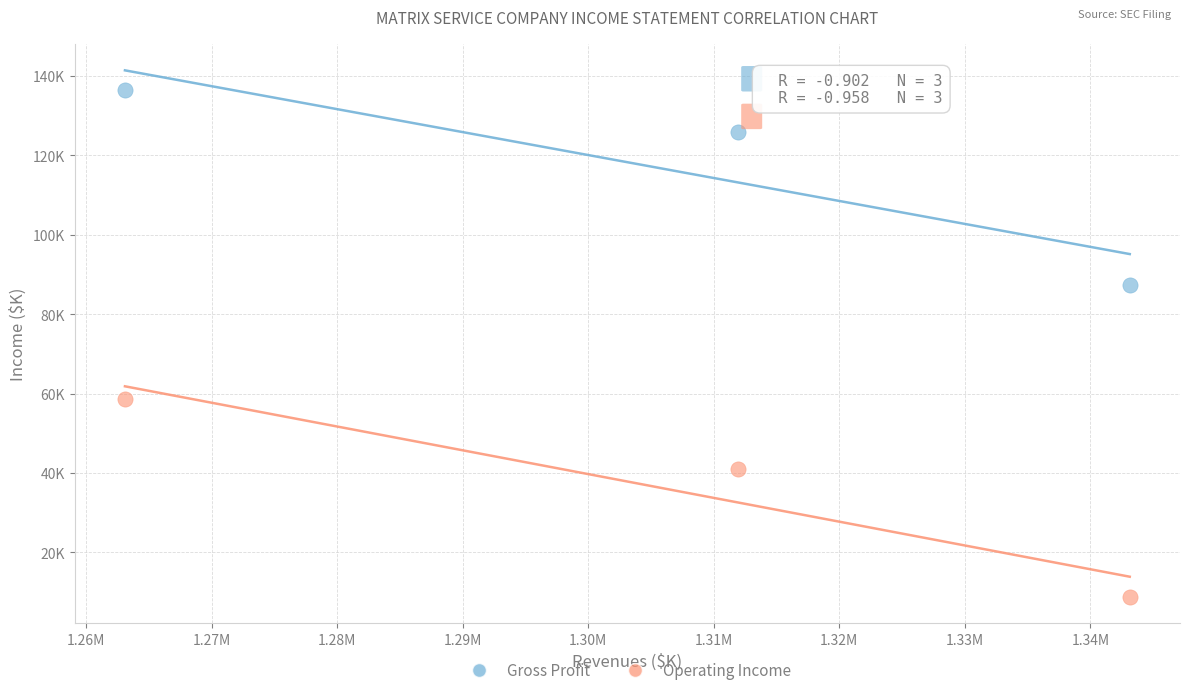

What are all the series names shown in the legend?

Gross Profit, Operating Income